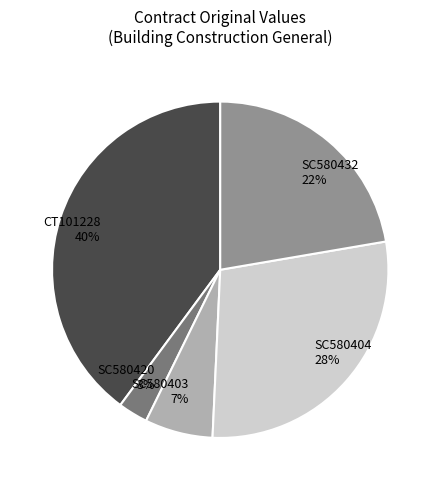

Combined, do SC580432 and SC580420 account for over 50%?

No